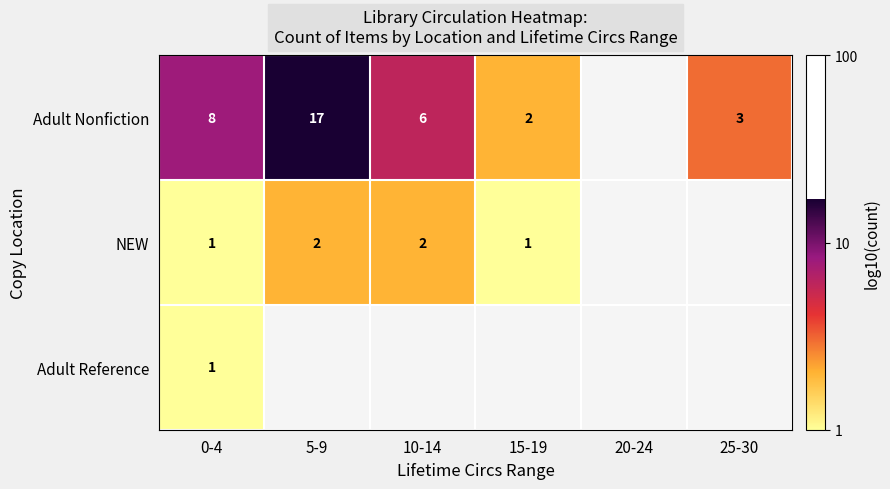

Between 5-9 and 0-4, which is larger?

5-9